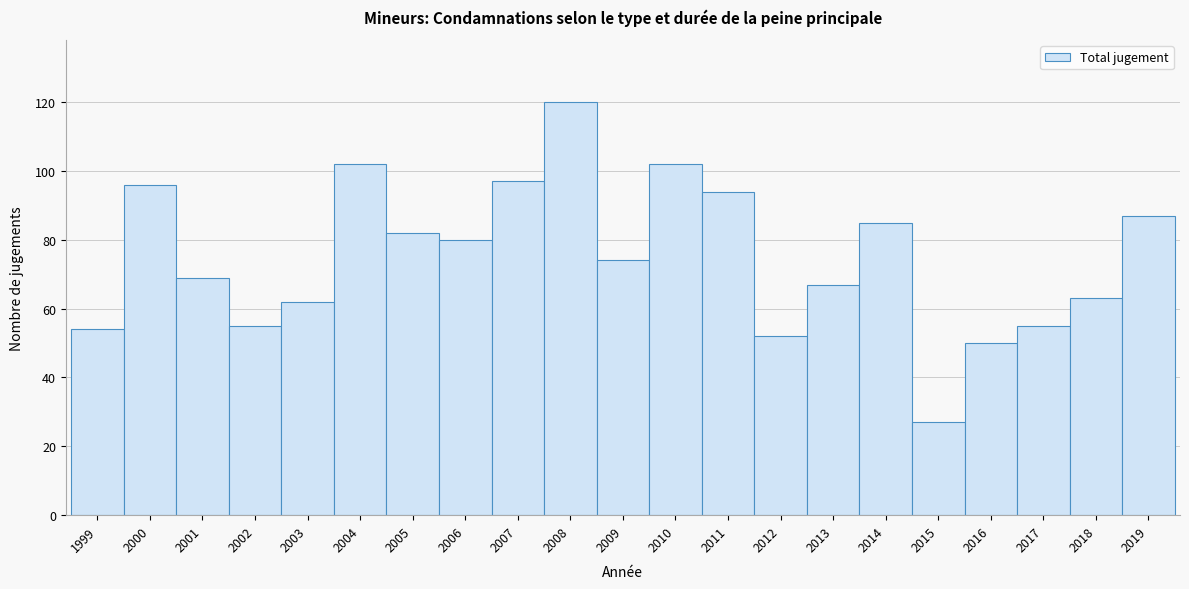

Reading left to right, extract all data points from this chart.

1999=54	2000=96	2001=69	2002=55	2003=62	2004=102	2005=82	2006=80	2007=97	2008=120	2009=74	2010=102	2011=94	2012=52	2013=67	2014=85	2015=27	2016=50	2017=55	2018=63	2019=87